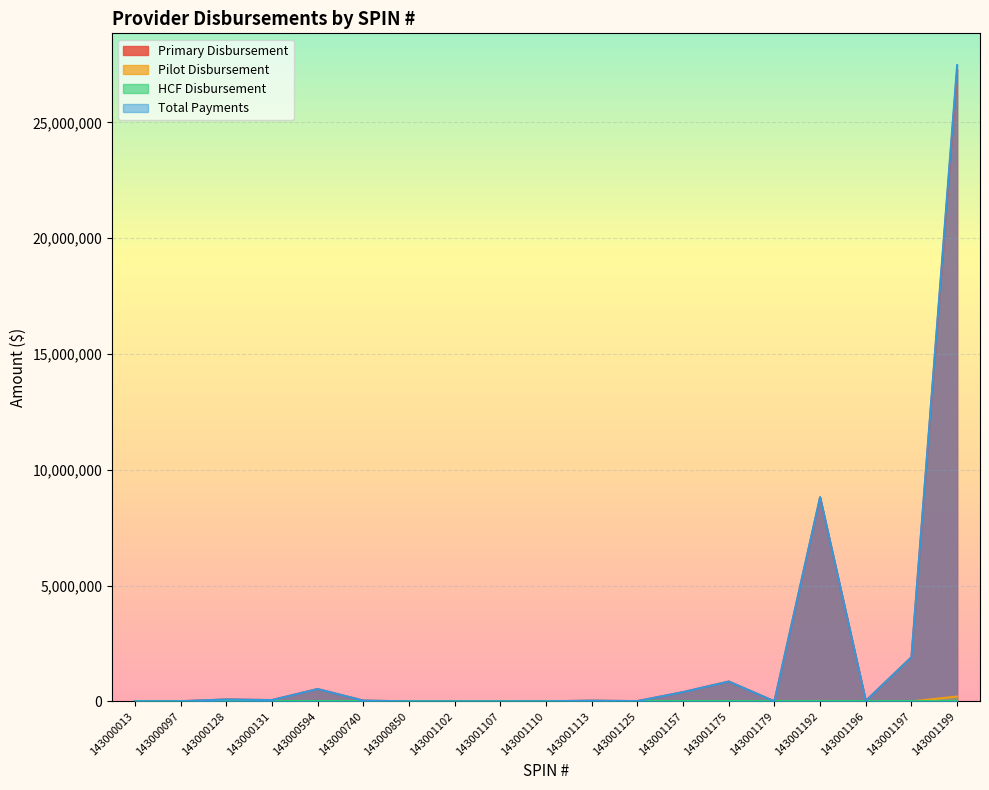

True or false: Total Payments and Primary Disbursement cross at least once.

False